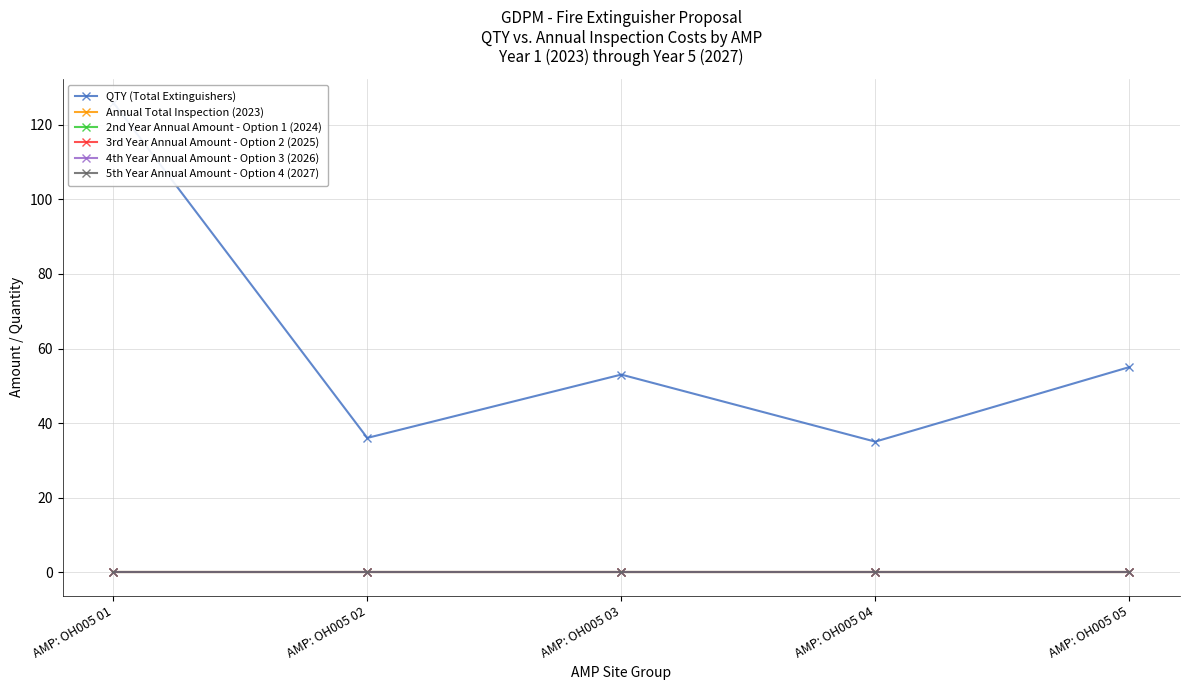

True or false: QTY (Total Extinguishers) and Annual Total Inspection (2023) intersect in this chart.

False